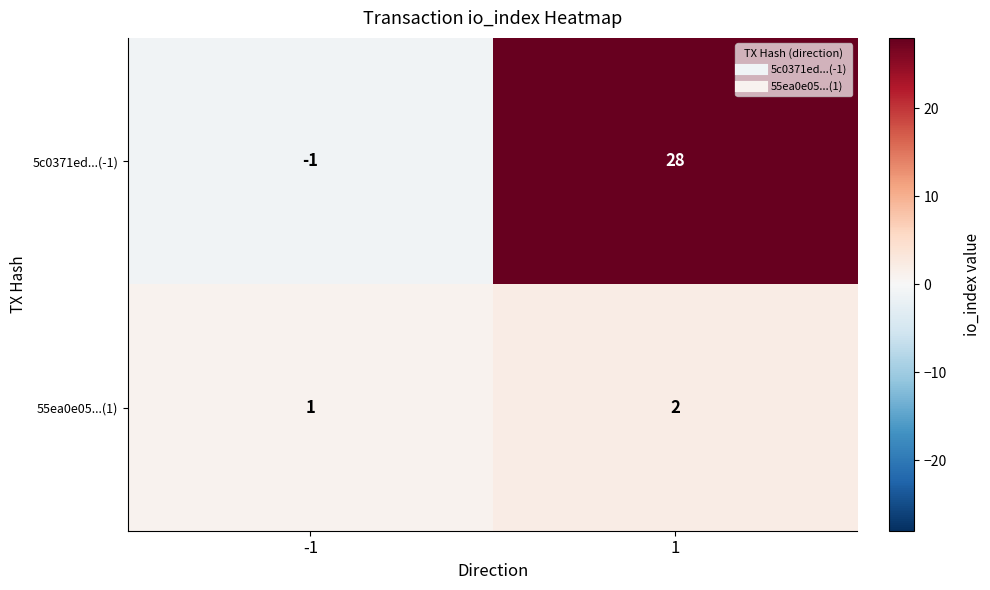

Rank the series by their average value, from lowest to highest.

55ea0e05...(1), 5c0371ed...(-1)